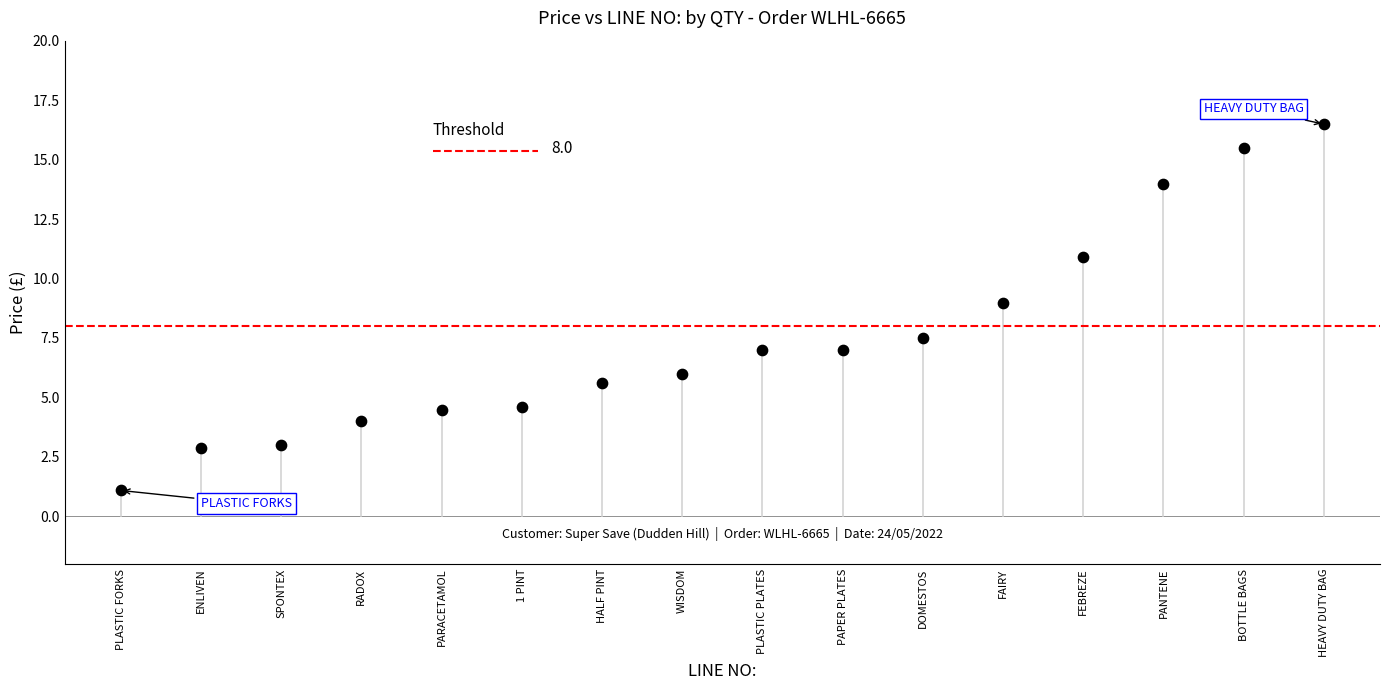

What Y value in the scatter plot is closest to 8?

7.5